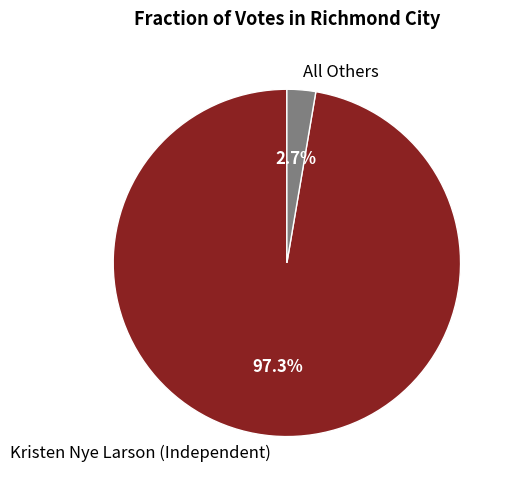

Rank the categories by value from lowest to highest.

All Others, Kristen Nye Larson (Independent)